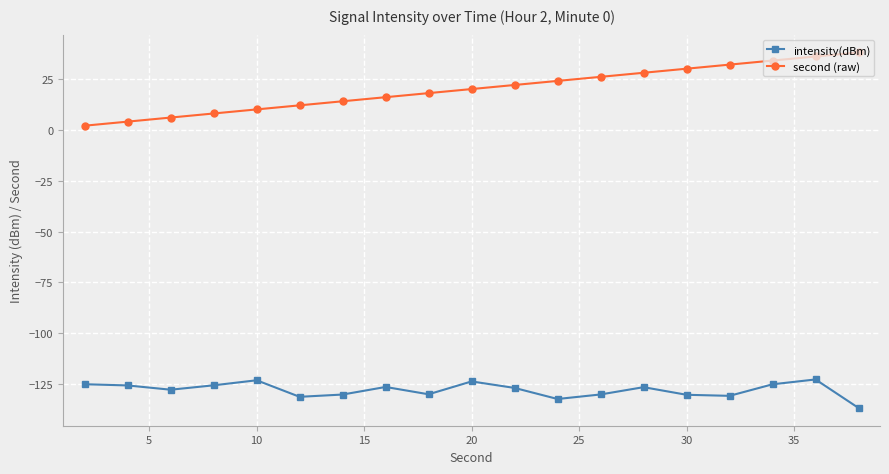

True or false: intensity(dBm) has more than 0 interior local peaks.

True